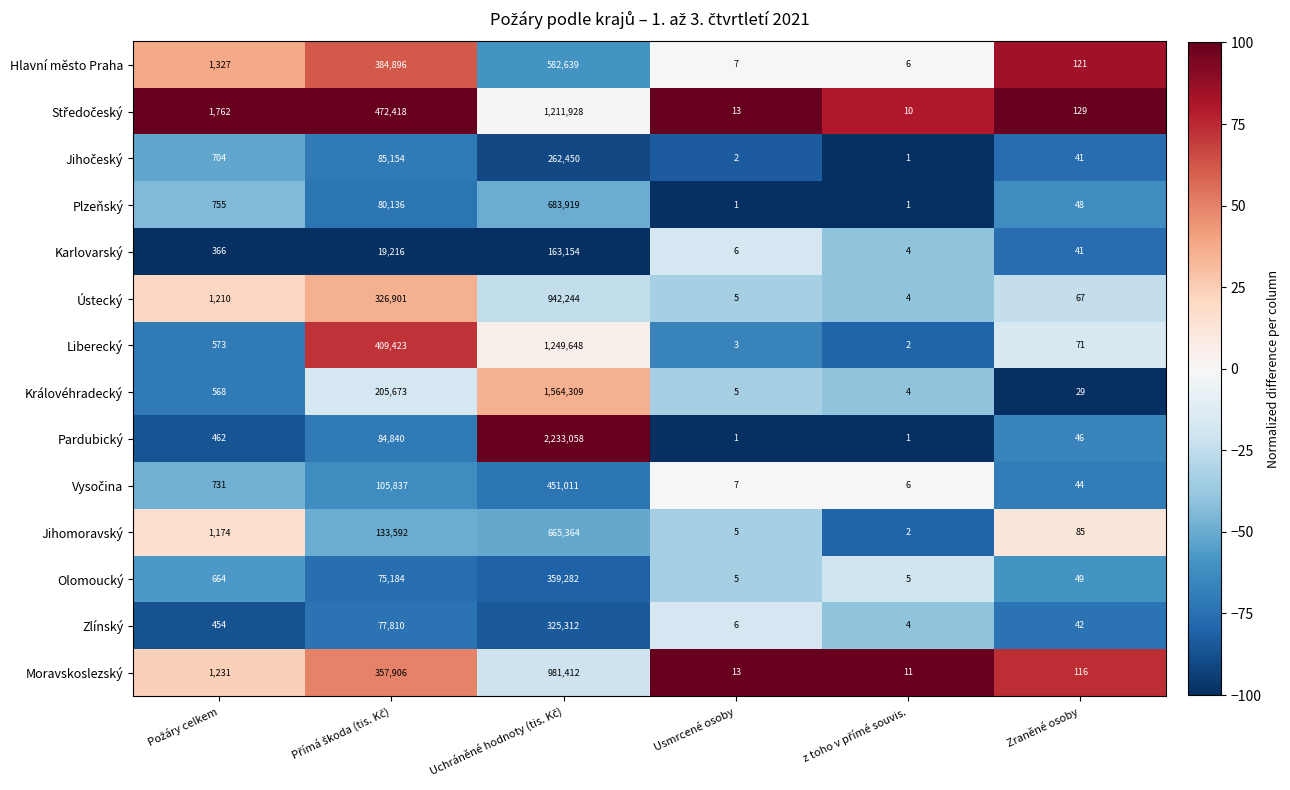

What is the total value across all series at Usmrcené osoby?

79